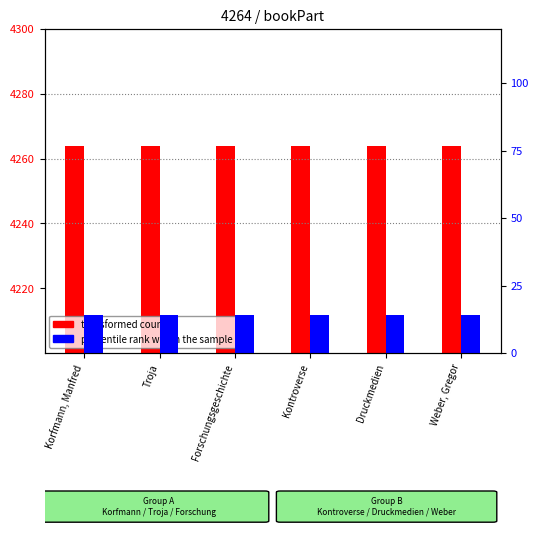

How many series are shown in this chart?

2